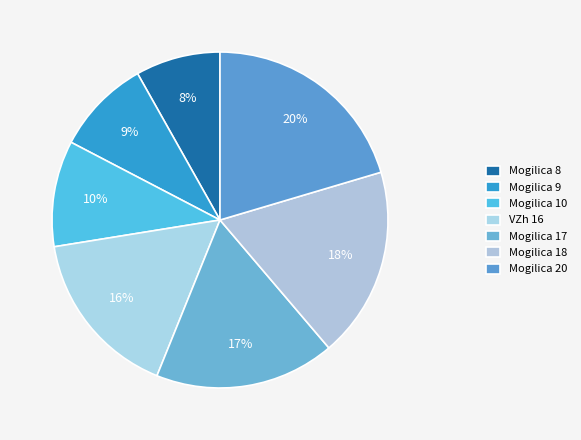

Is it true that Mogilica 17 is 4% of the pie?

False